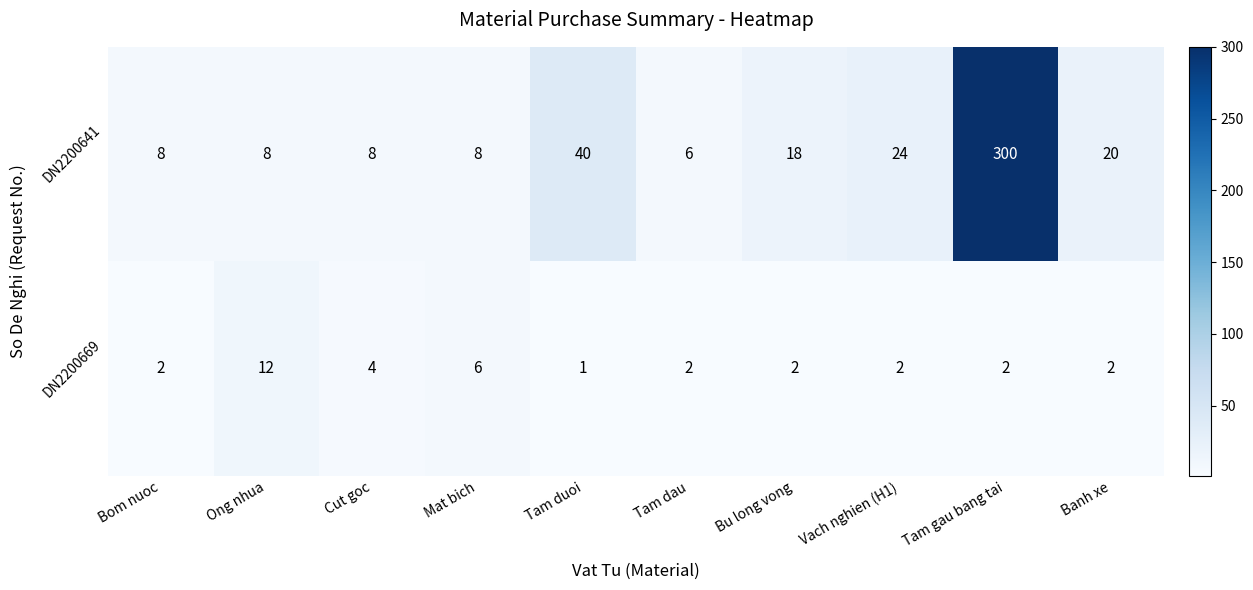

The value of DN2200669 at Banh xe is 3. True or false?

False